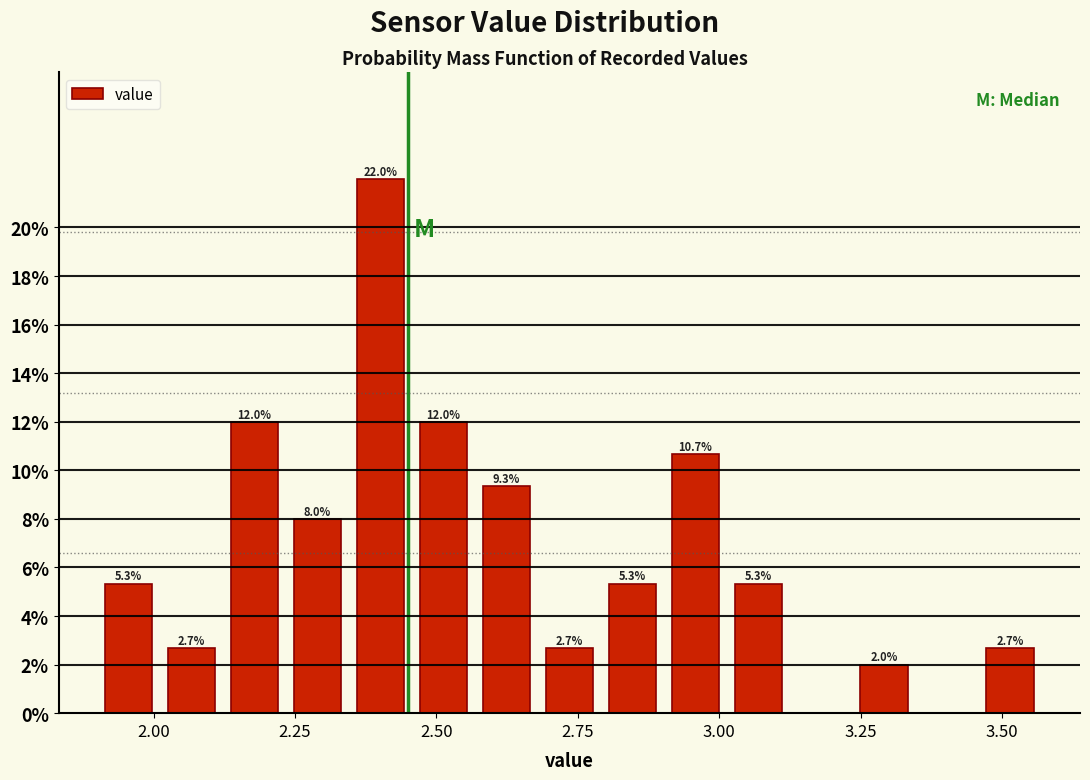

Read against the x-axis, roughly where is the centre of the tallest bar?

2.40